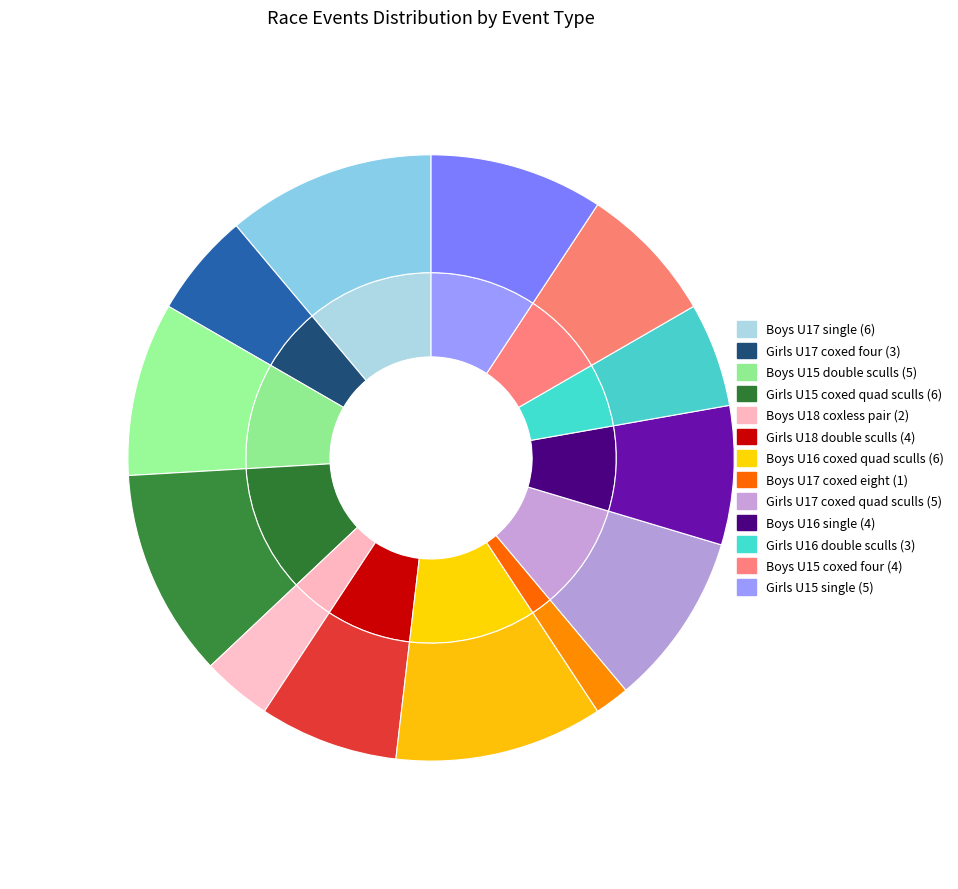

To the nearest percent, what portion does Boys U16 coxed quad sculls represent?

11%